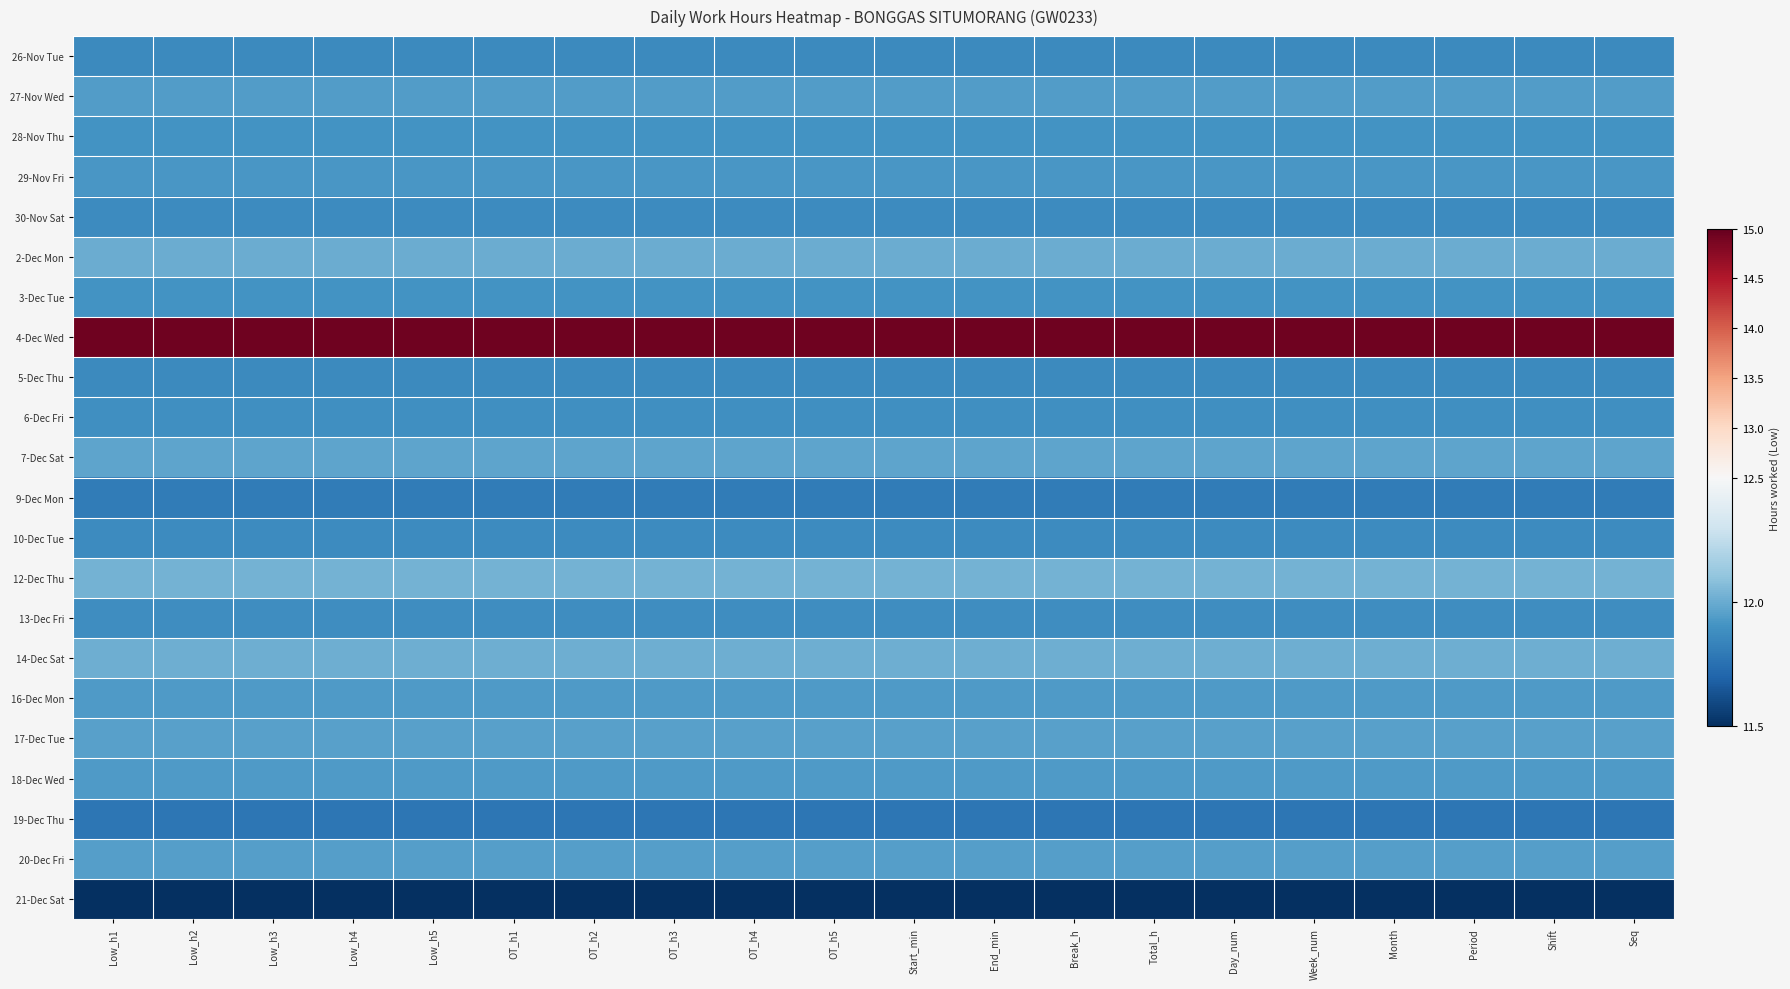

At which category is the sum across all series the highest?

Low_h1